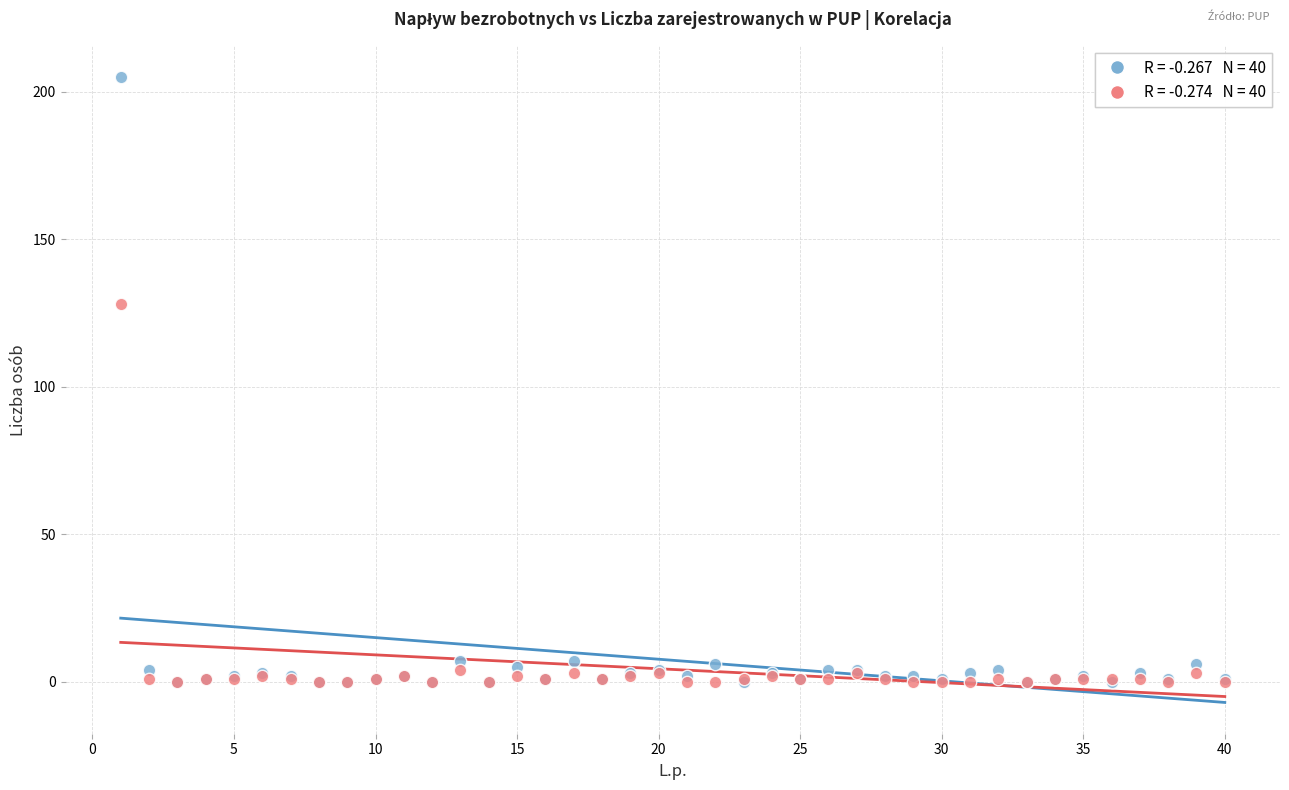

Across all series, what Y value is closest to 102?

128